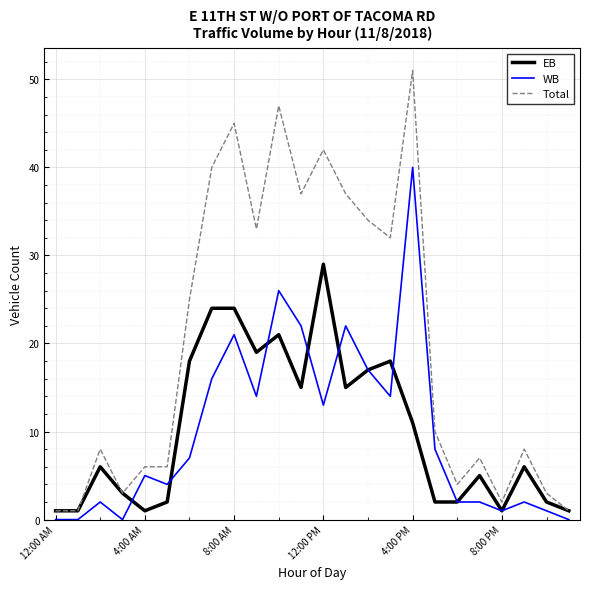

Is this an area chart (filled region under the line)?

No